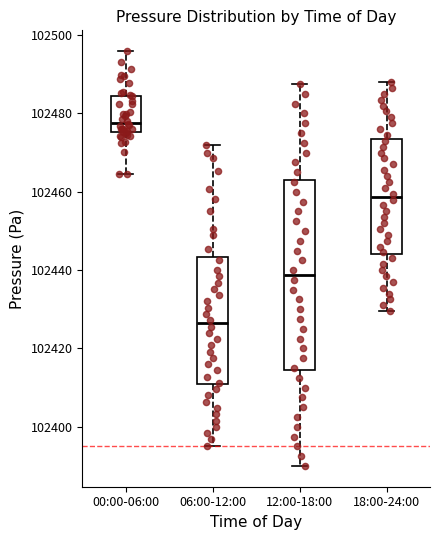

Which box is the tallest, from its lower edge to its upper edge?

12:00-18:00